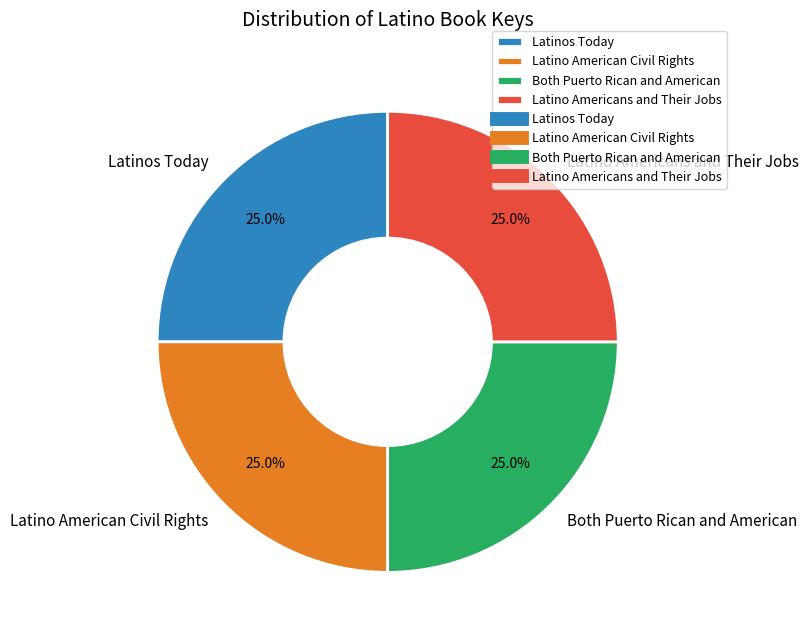

What percentage do Both Puerto Rican and American and Latinos Today together represent?

50.0%